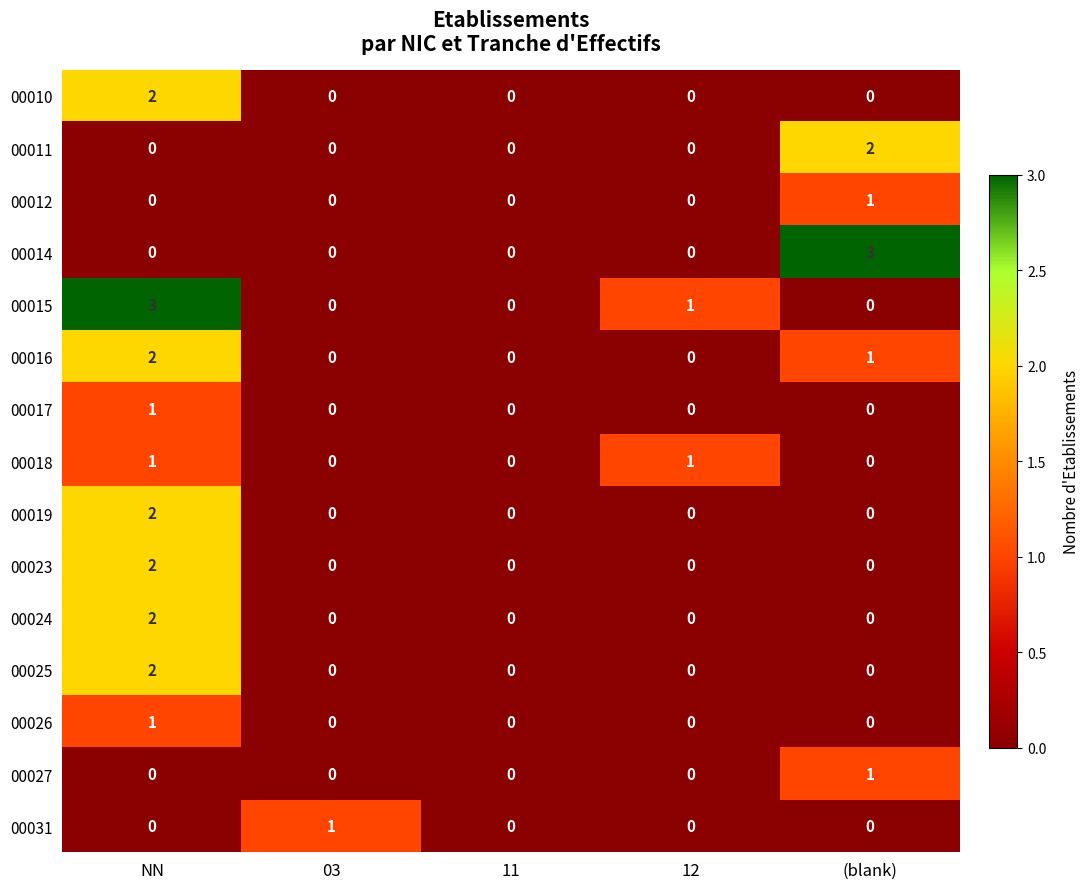

How many 00031 values are between 0 and 1?

5